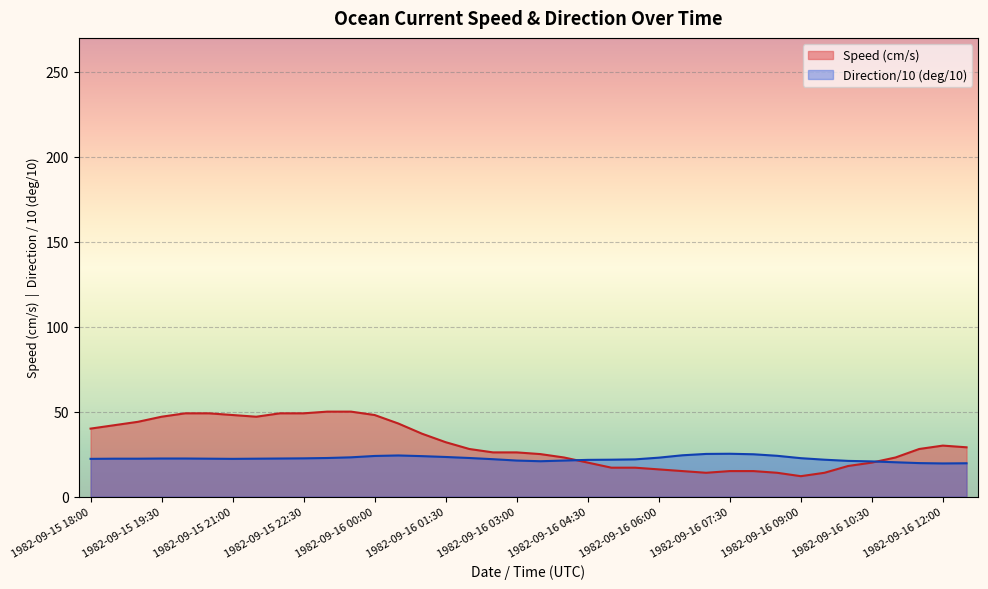

What are all the series names shown in the legend?

Speed (cm/s), Direction/10 (deg/10)